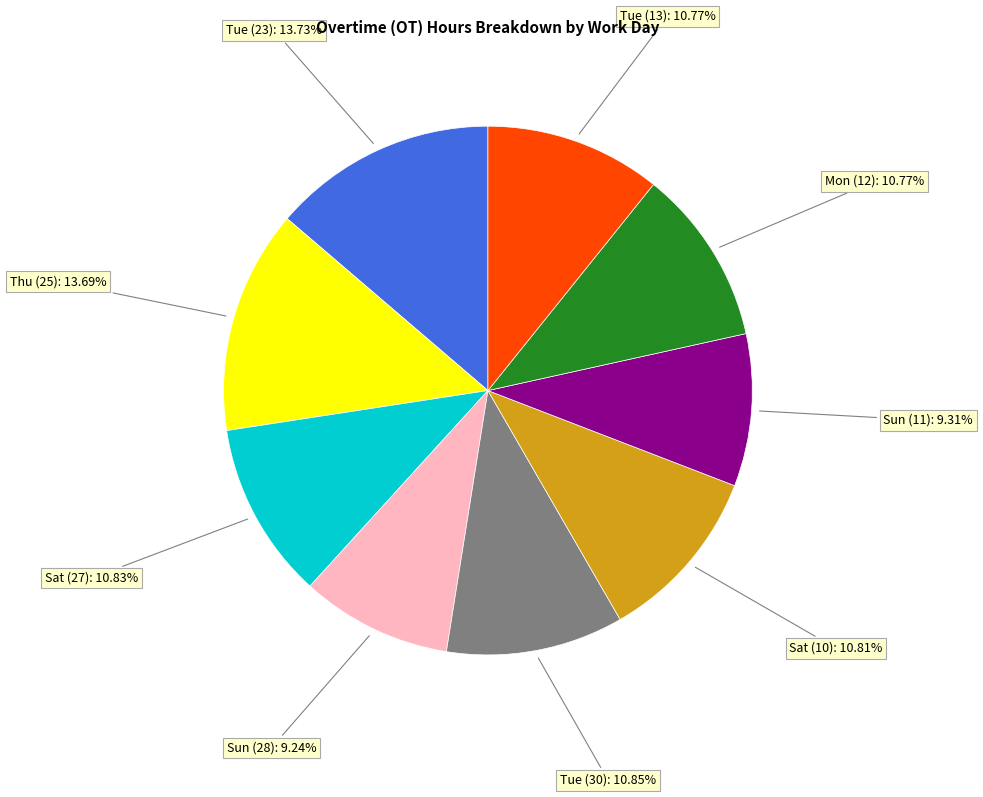

How many slices are in this pie chart?

9